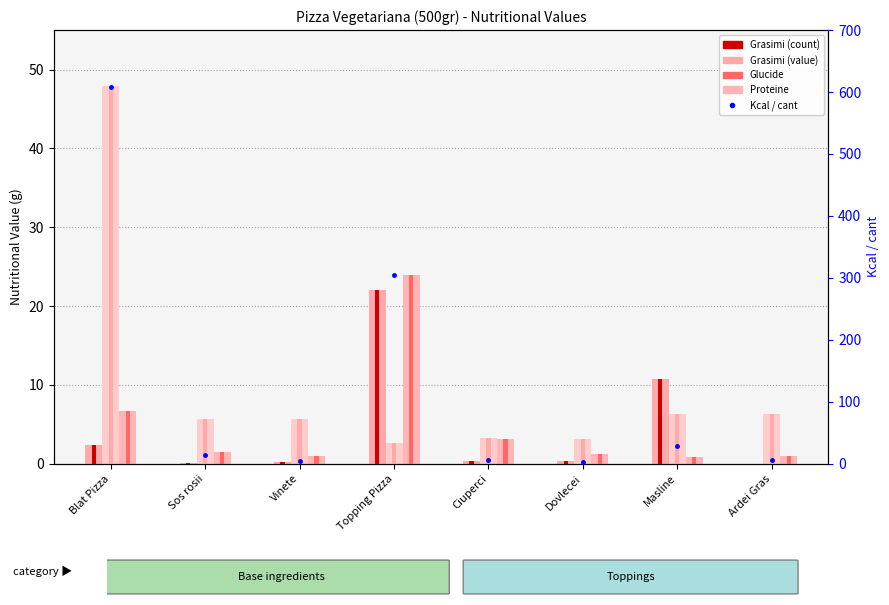

Rank the series at Dovlecei from lowest to highest value.

Grasimi, Proteine, Glucide, Kcal_per_cant